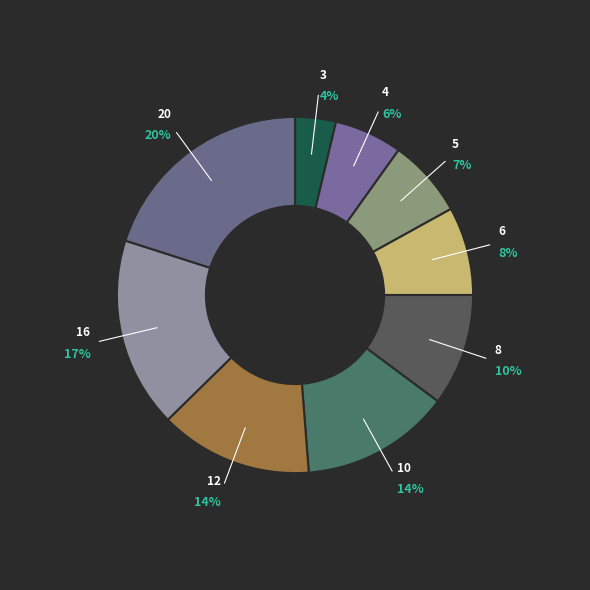

Do 8 and 4 together represent more than half of the pie?

No